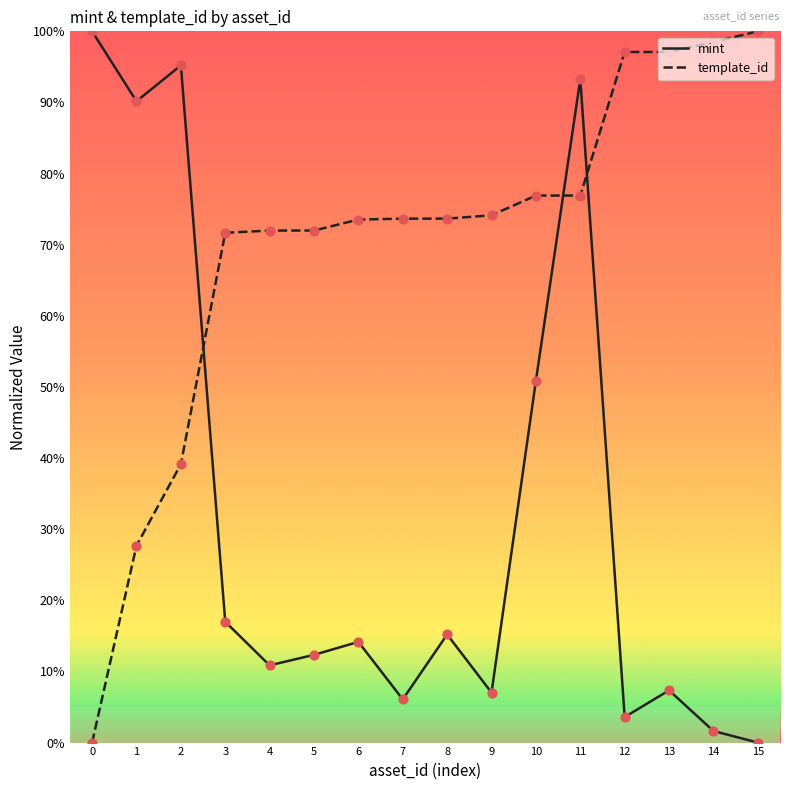

Which series changed the most between 6 and 14?

template_id